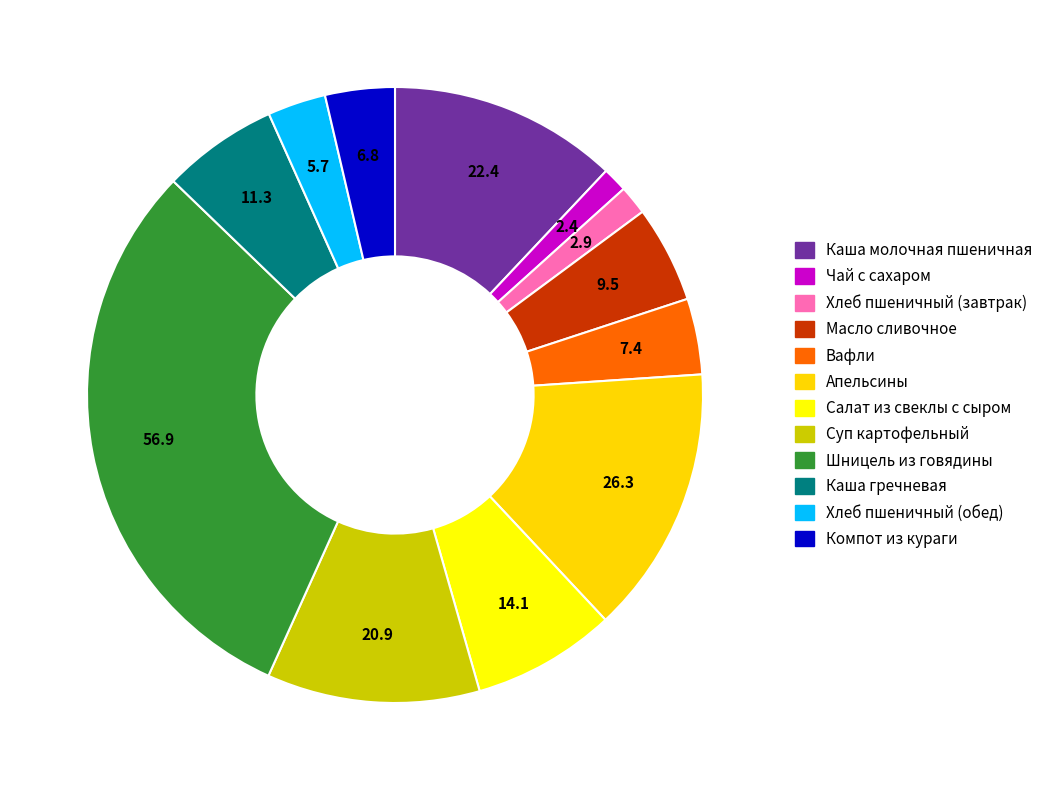

Which slice is the largest?

Шницель из говядины